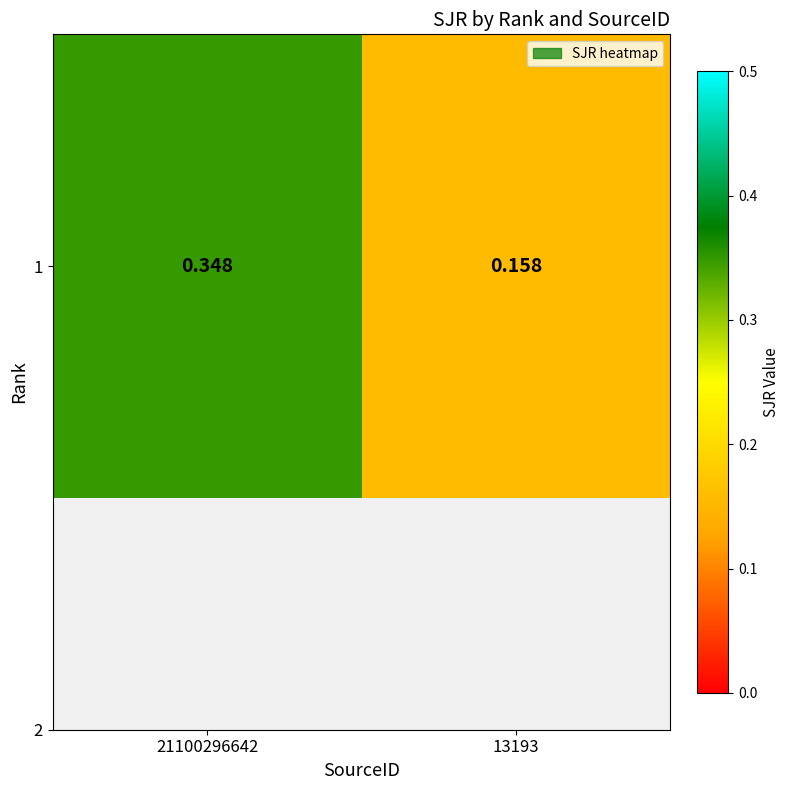

The chart shows a value of 0.3 at 21100296642. True or false?

True